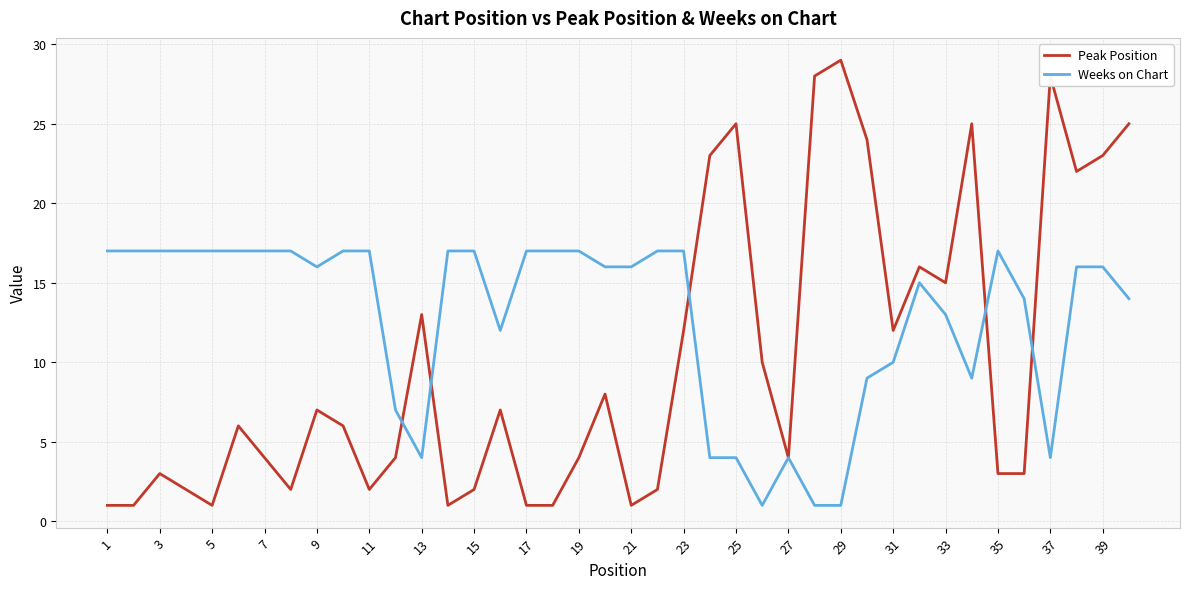

Does the chart display data point markers on the line(s)?

No